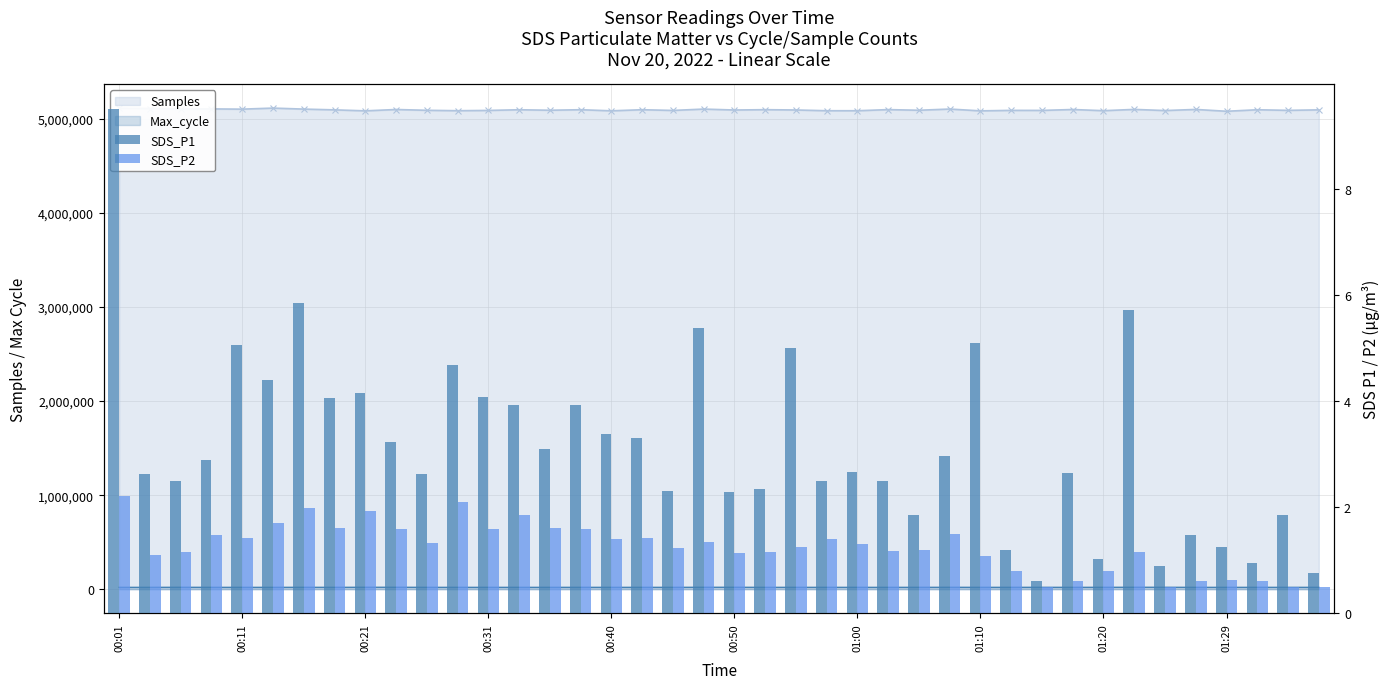

How many groups of bars are there?

40